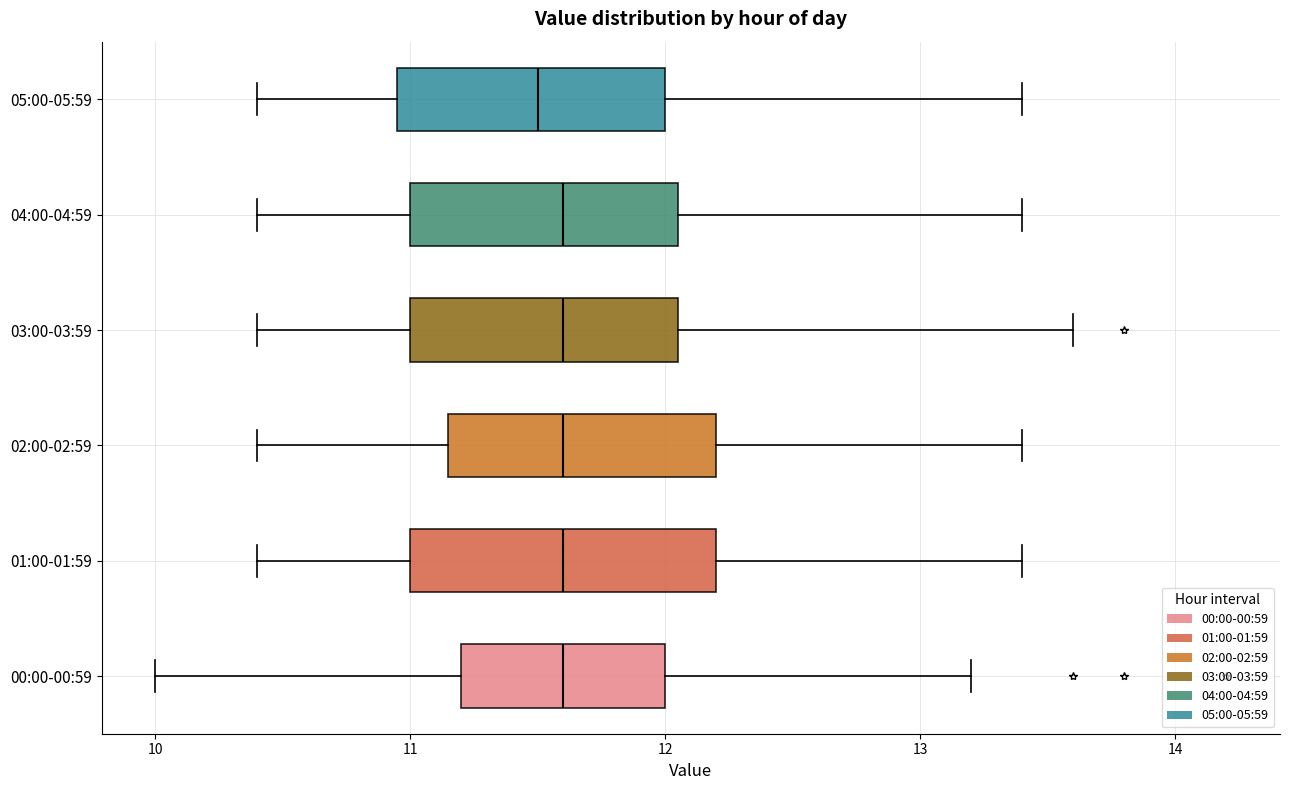

Comparing the boxes themselves (not the whiskers), which one is the widest?

01:00-01:59